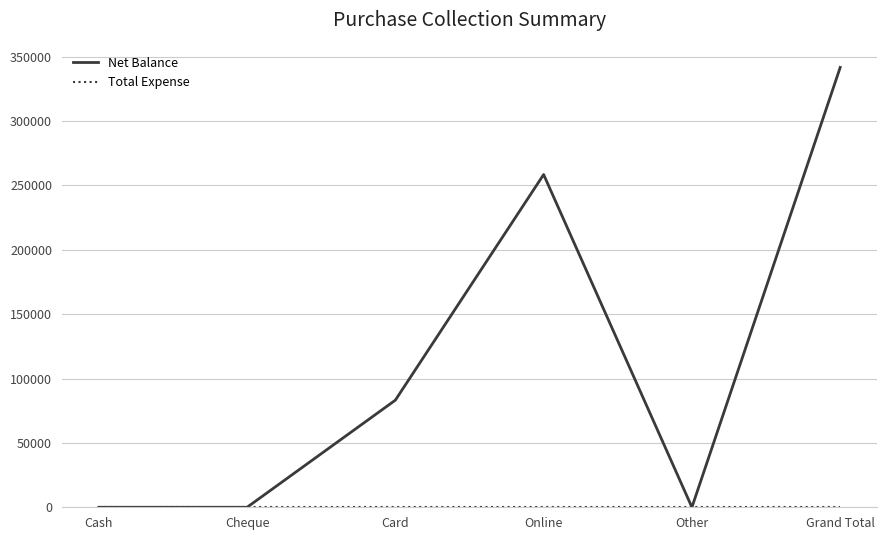

What is the spread (max minus min) of values at Card?

83190